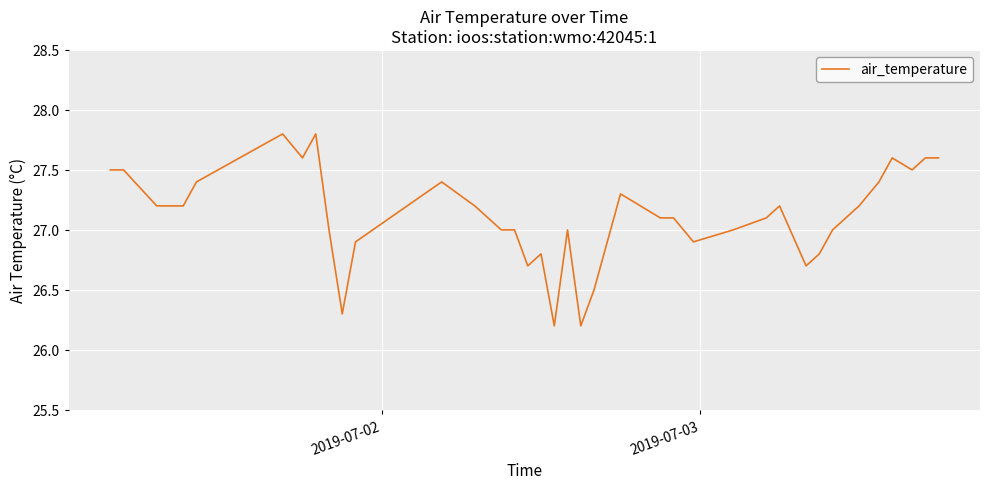

What is the difference between the maximum and minimum values?

1.6